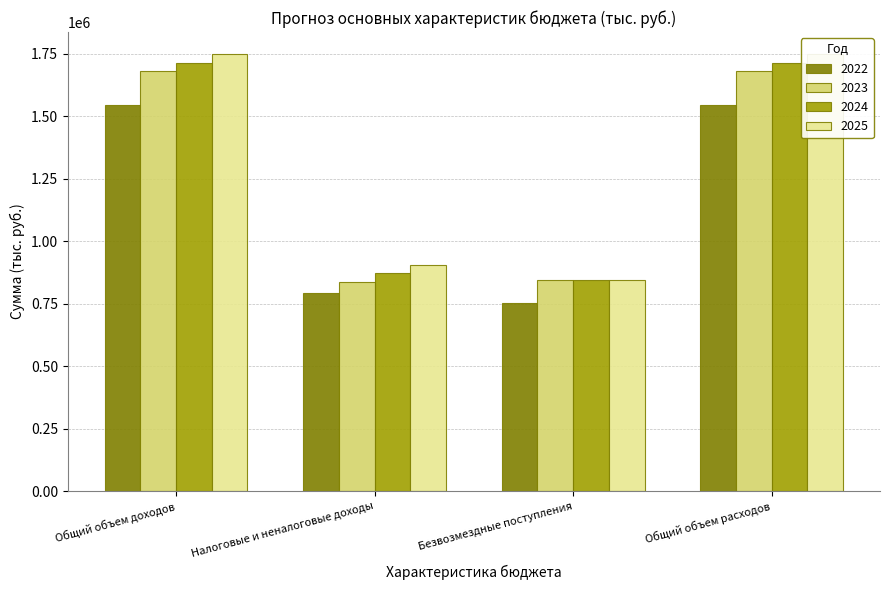

The 2025 series shows 492484.9 at Общий объем доходов. True or false?

False